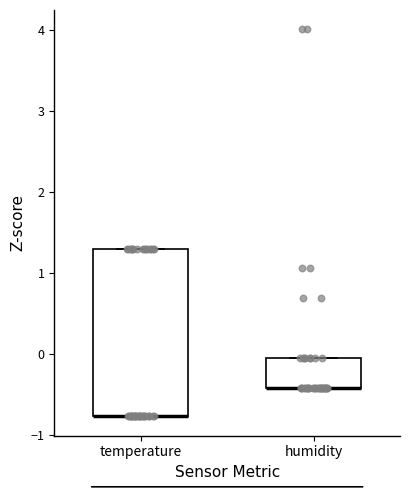

Reading left to right, read every box against the y-axis: the position of its median line, the range the box covers, and the ends of its whiskers. The values are not printed on the chart, so give them approximately, as read against the axis.

temperature: median -0.8 (drawn on the box's lower edge), box -0.8 to 1.3, whiskers -0.8 to 1.3
humidity: median -0.4 (drawn on the box's lower edge), box -0.4 to -0.1, whiskers -0.4 to -0.1